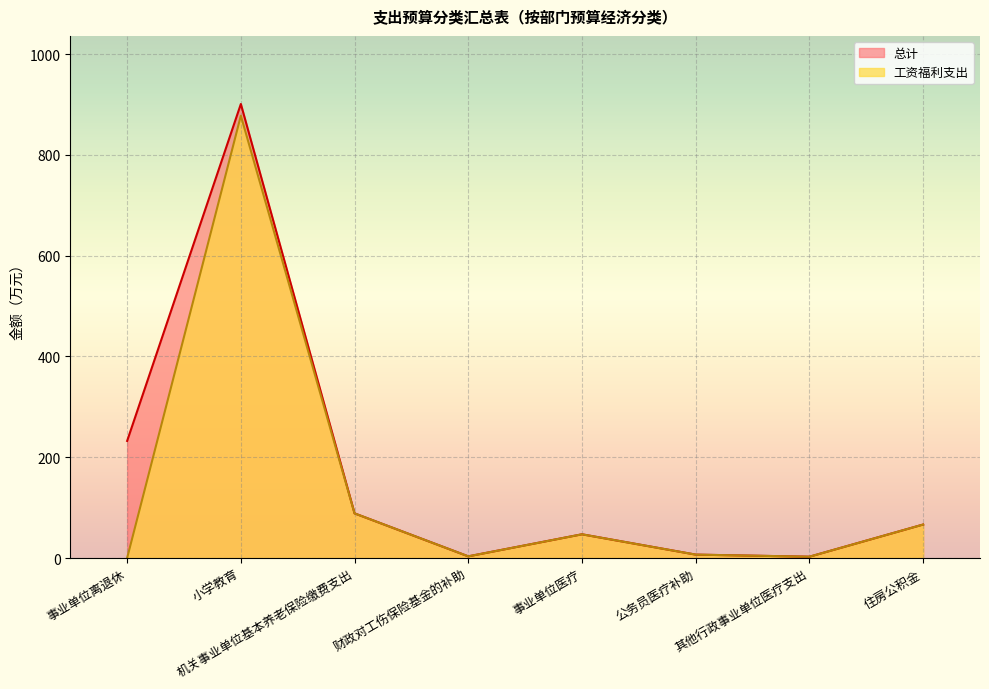

Reading left to right, transcribe all the data shown in this chart.

总计: 事业单位离退休=232.3	小学教育=900.9	机关事业单位基本养老保险缴费支出=88.6	财政对工伤保险基金的补助=3.3	事业单位医疗=47.1	公务员医疗补助=6.7	其他行政事业单位医疗支出=2.6	住房公积金=66.4
工资福利支出: 事业单位离退休=0.0	小学教育=877.7	机关事业单位基本养老保险缴费支出=88.6	财政对工伤保险基金的补助=3.3	事业单位医疗=47.1	公务员医疗补助=6.7	其他行政事业单位医疗支出=2.6	住房公积金=66.4